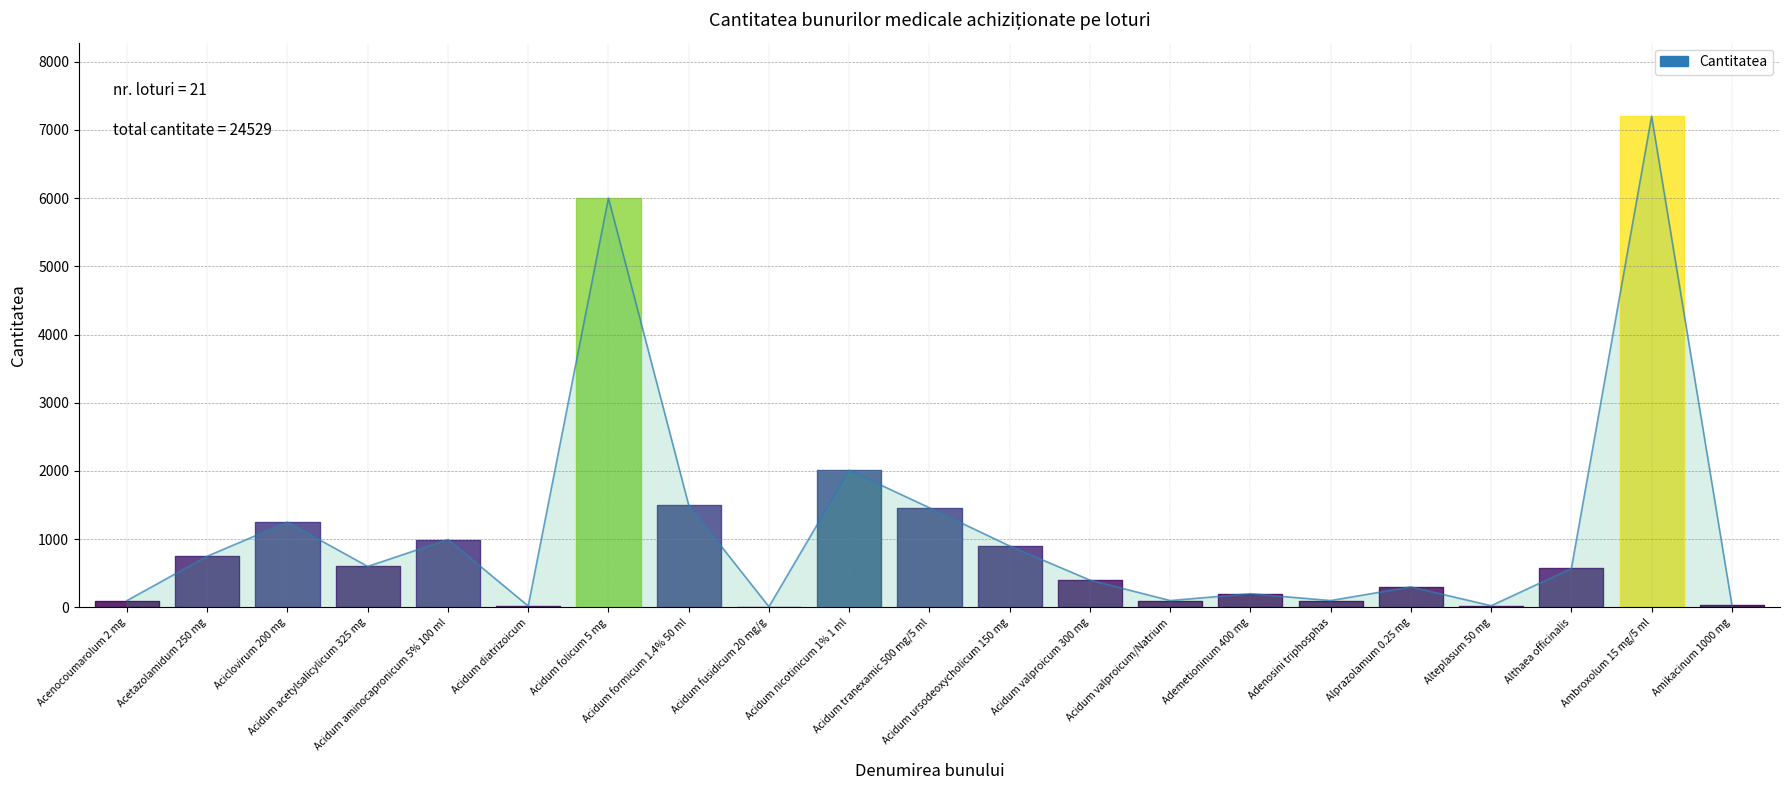

What is the label of the 12th point from the right?

Acidum nicotinicum 1% 1 ml